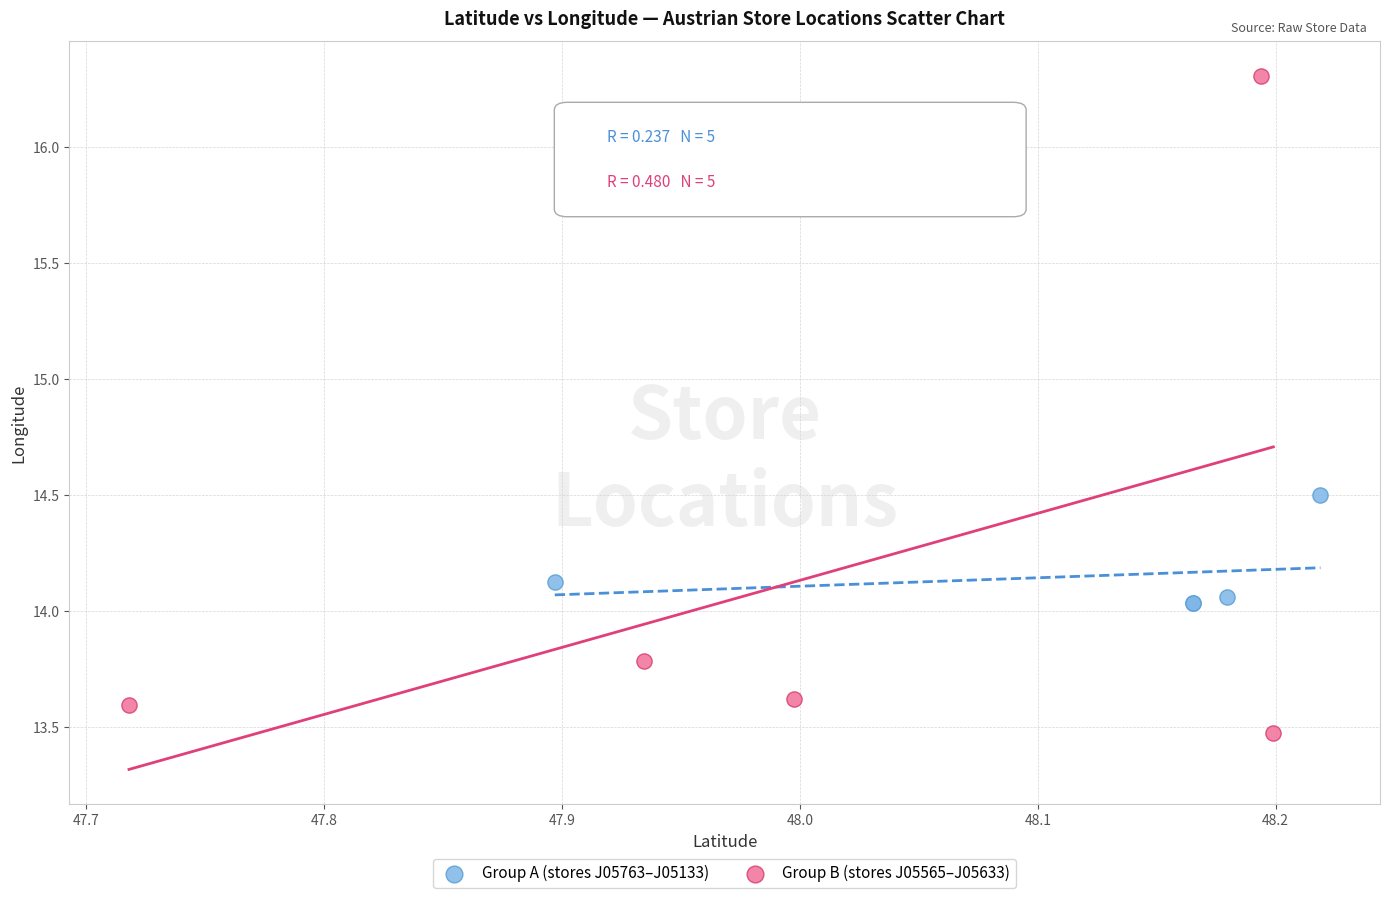

Which series reaches the maximum Y coordinate?

Group B (stores J05565–J05633)